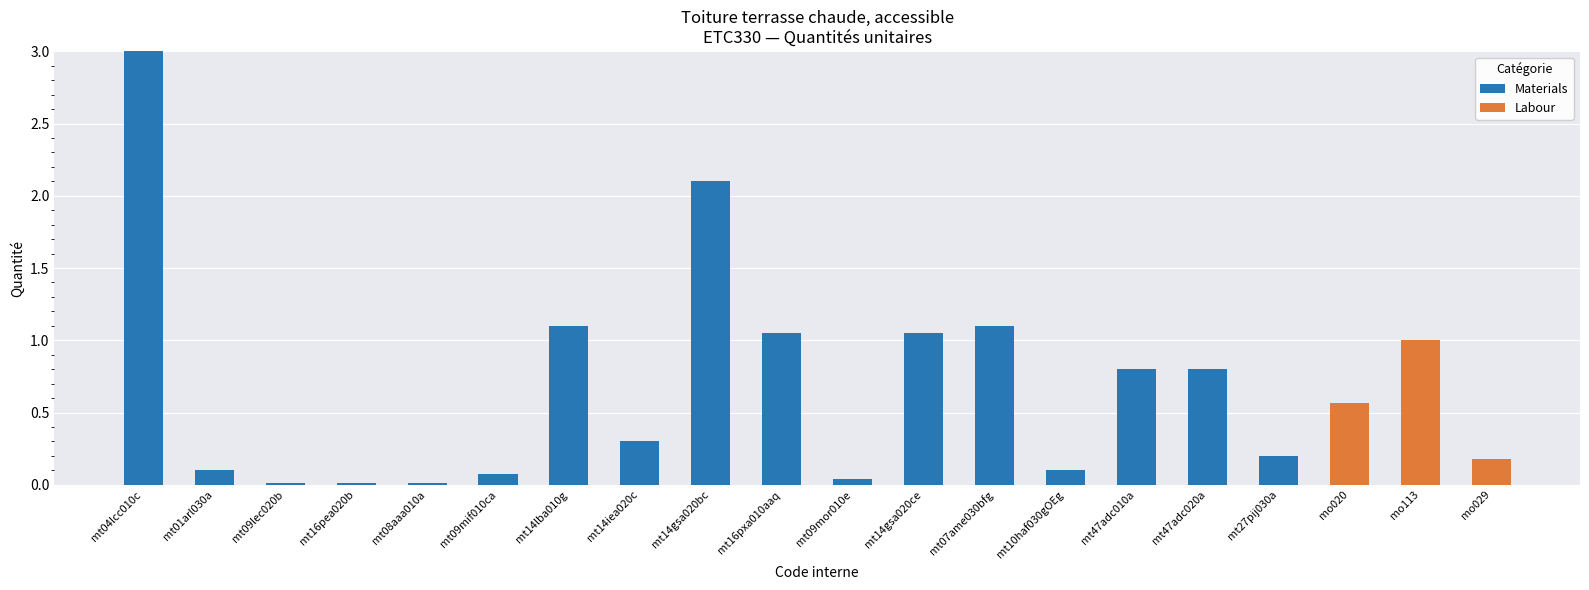

What is the total value across all series at mt47adc010a?

0.8